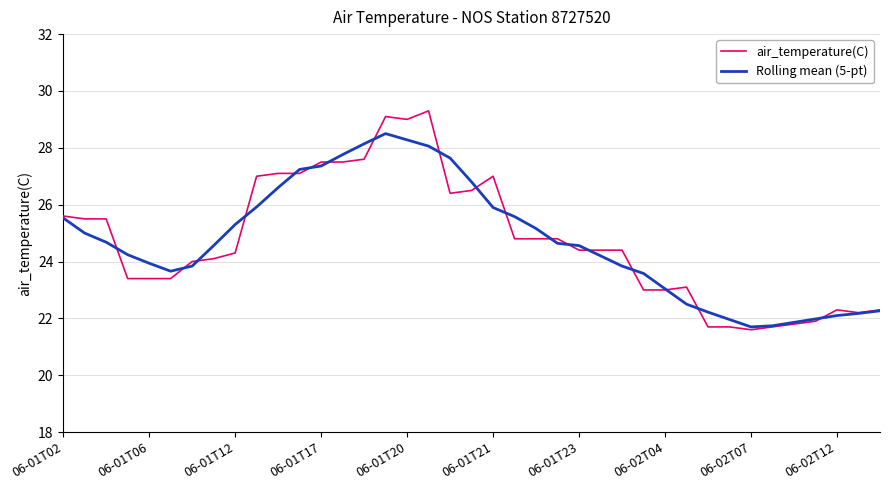

List the series in order of their peak value, lowest first.

Rolling mean (5-pt), air_temperature(C)